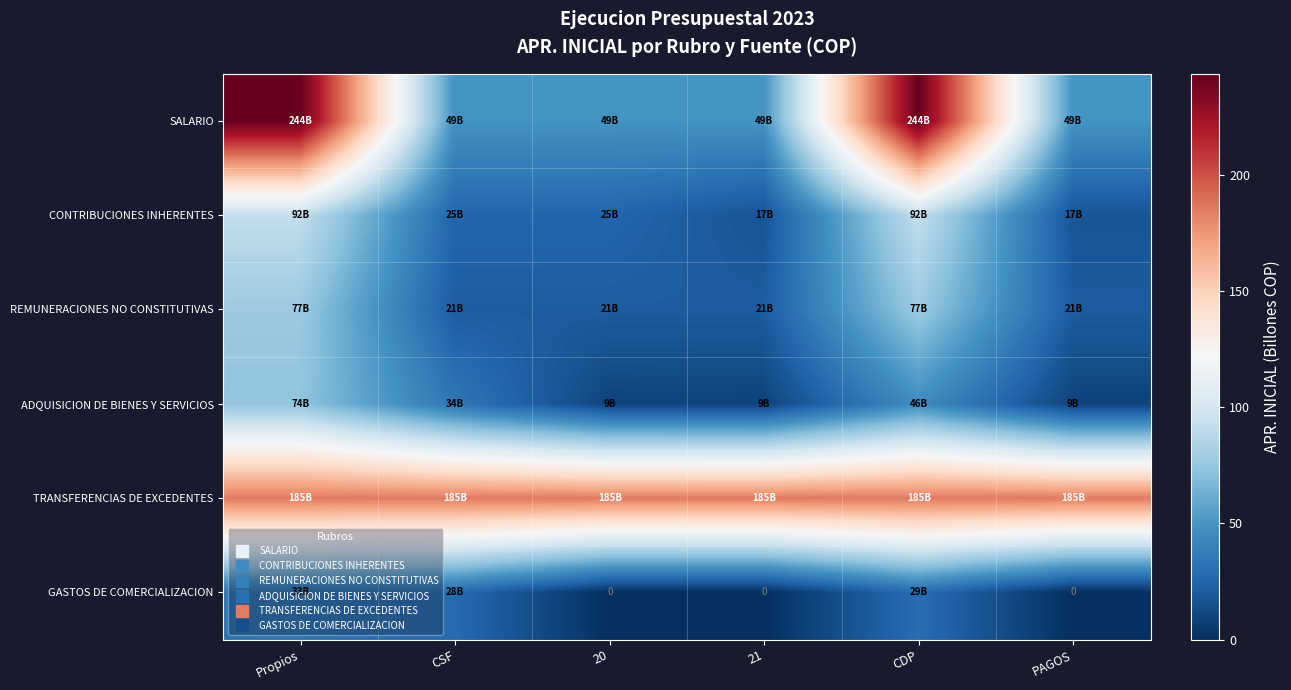

At which label is GASTOS DE COMERCIALIZACION closest to 16?

CSF